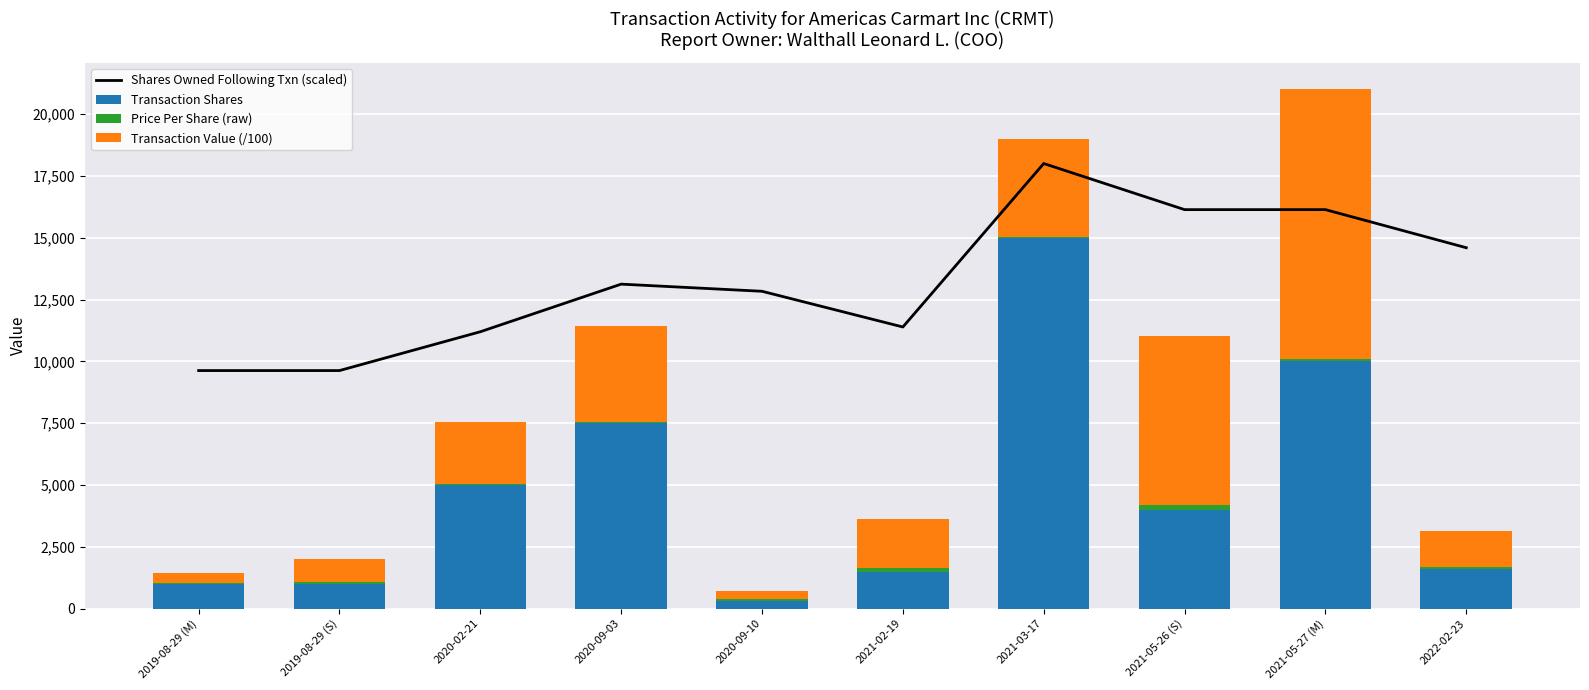

Is the value of Shares Owned Following Txn (scaled) at 2019-08-29 (S) greater than the value of Transaction Value (/100) at 2021-02-19?

Yes